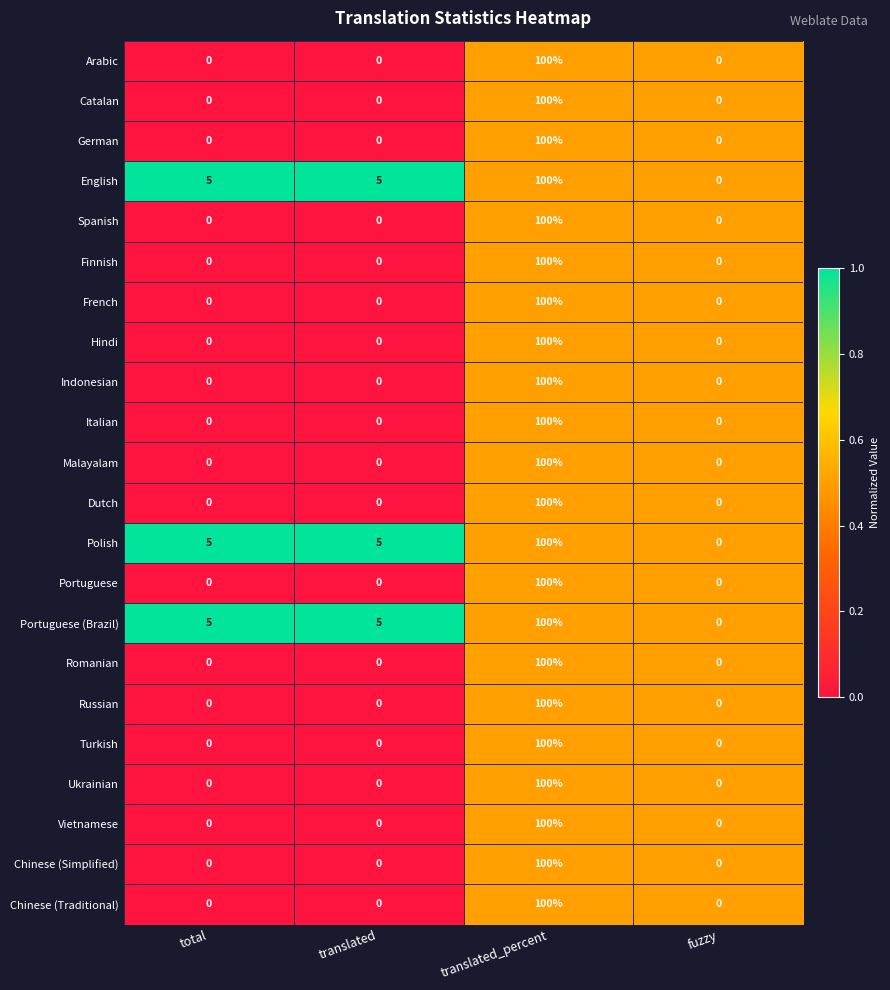

What is the greatest value displayed?

100